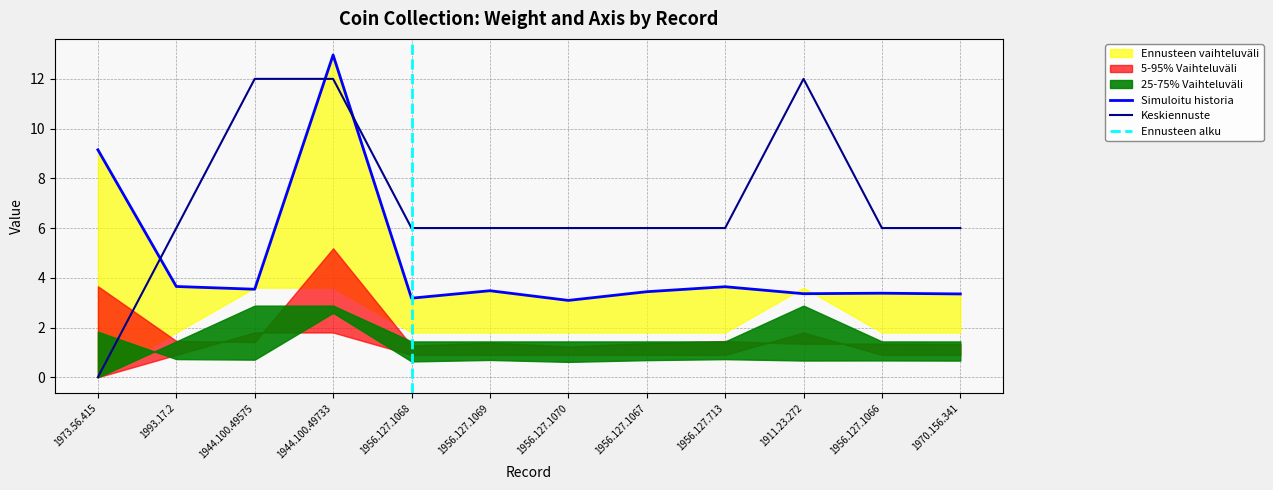

What is the highest value of the Weight (in gr.) series?

13.0